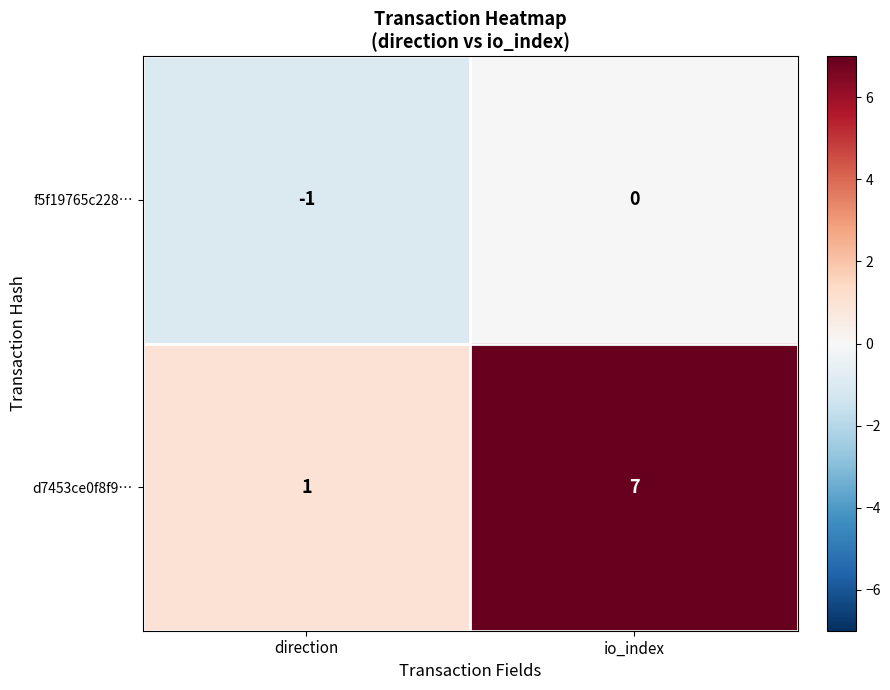

Reading left to right, extract all data points from this chart.

f5f19765c228…: -1	0
d7453ce0f8f9…: 1	7